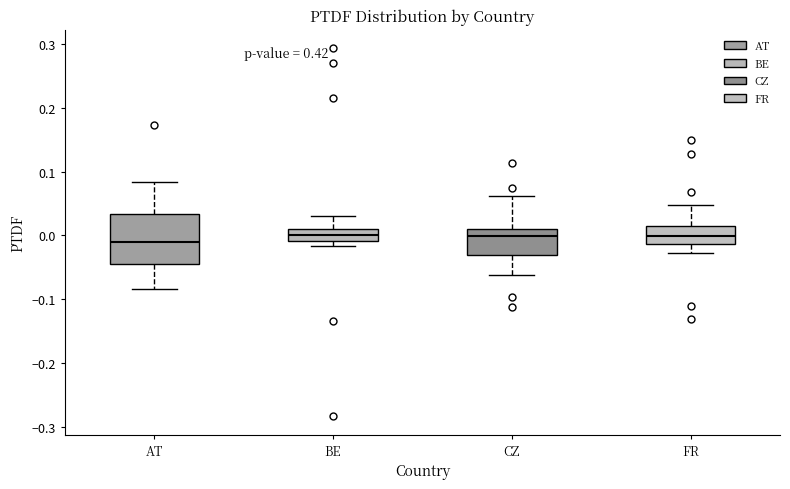

Where is the lower edge of the box for BE on the y-axis? The values are not printed on the chart, so give them approximately, as read against the axis.

-0.01